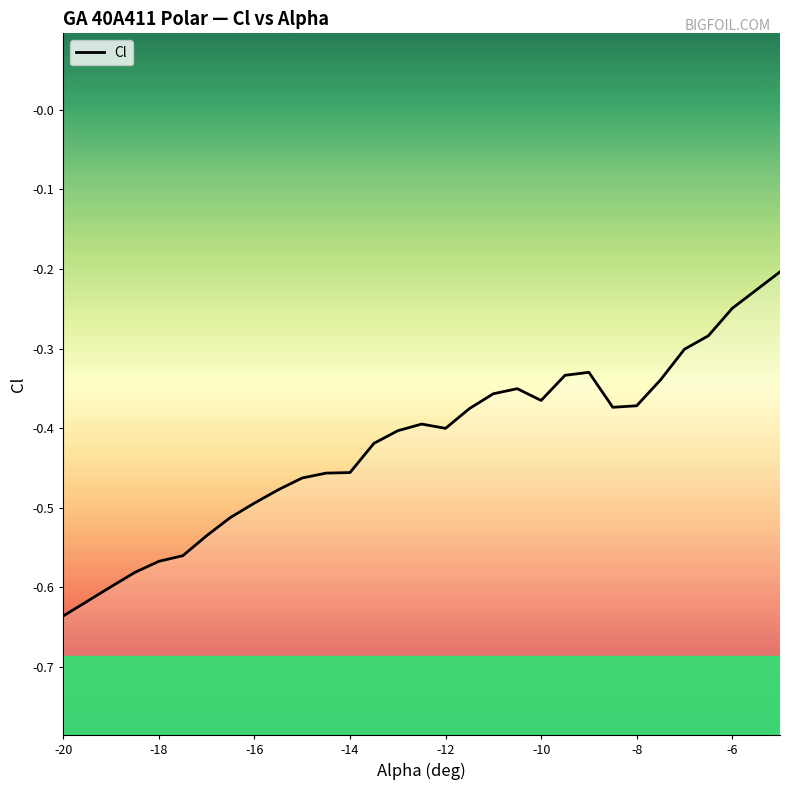

What is the difference between the maximum and minimum values?

0.4